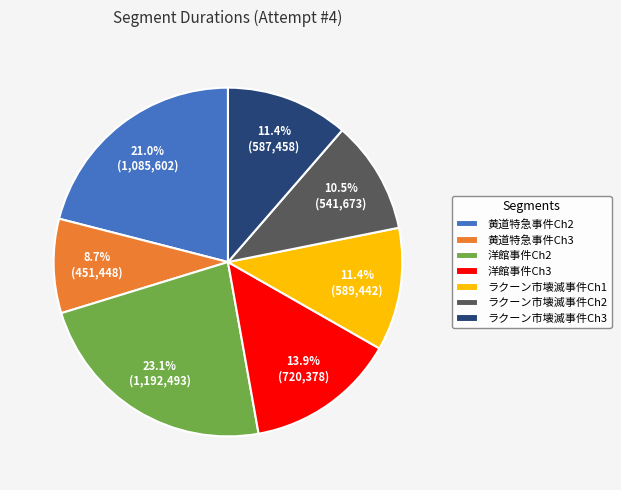

How many segments does this pie chart have?

7